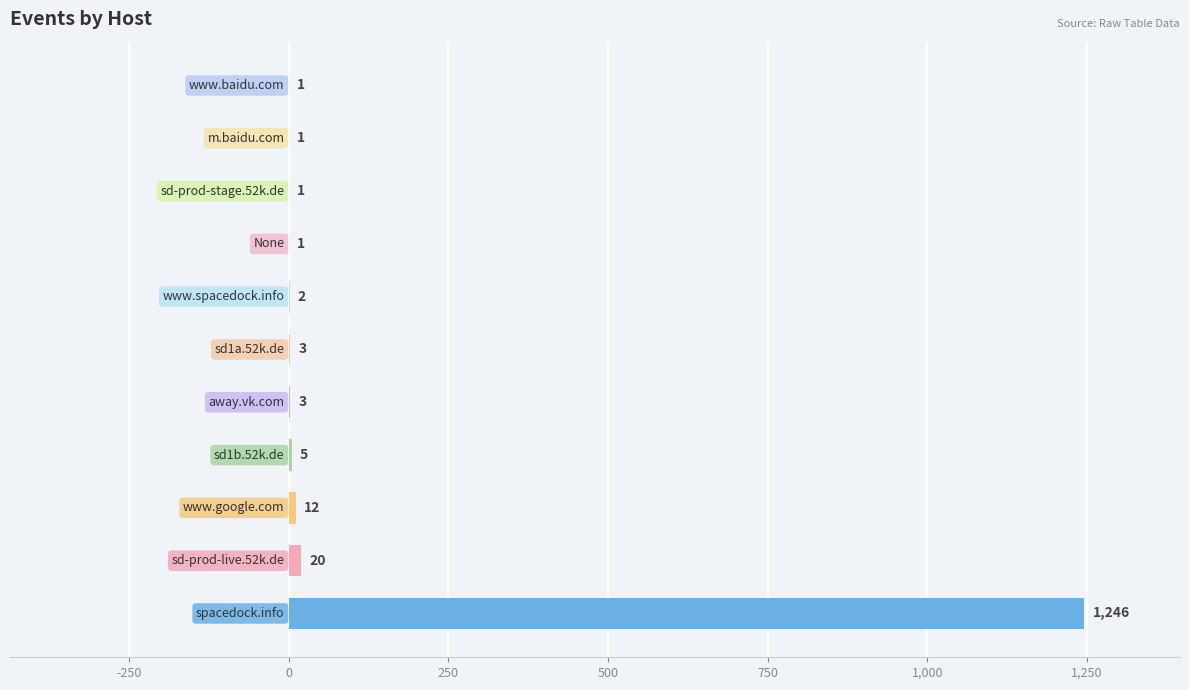

What is the sum of all values?

1295